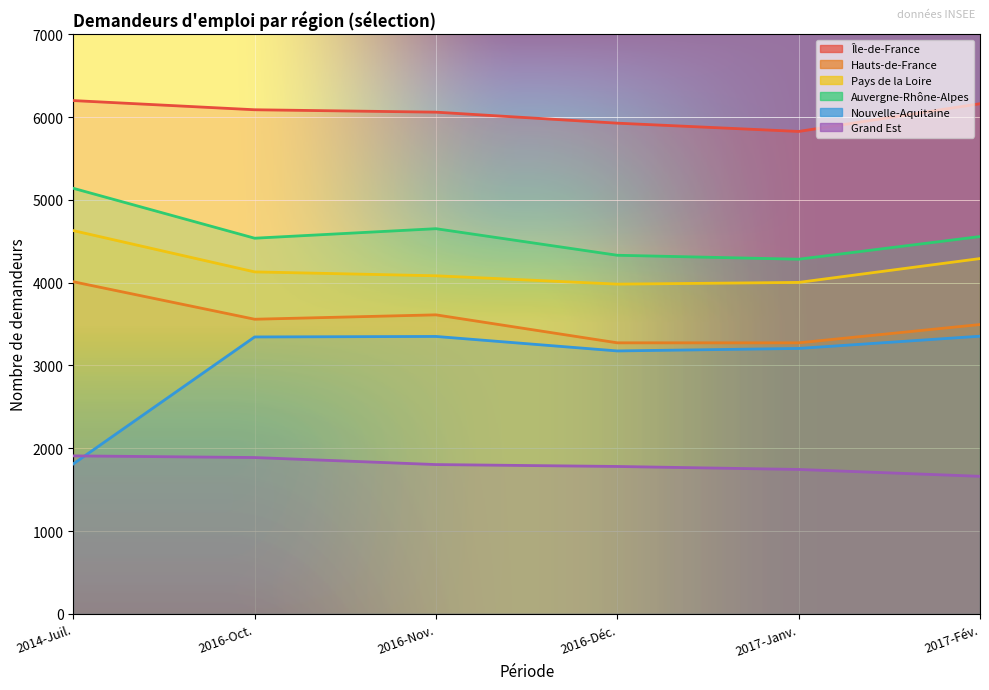

What is the difference between the highest and lowest values at 2017-Janv.?

4084